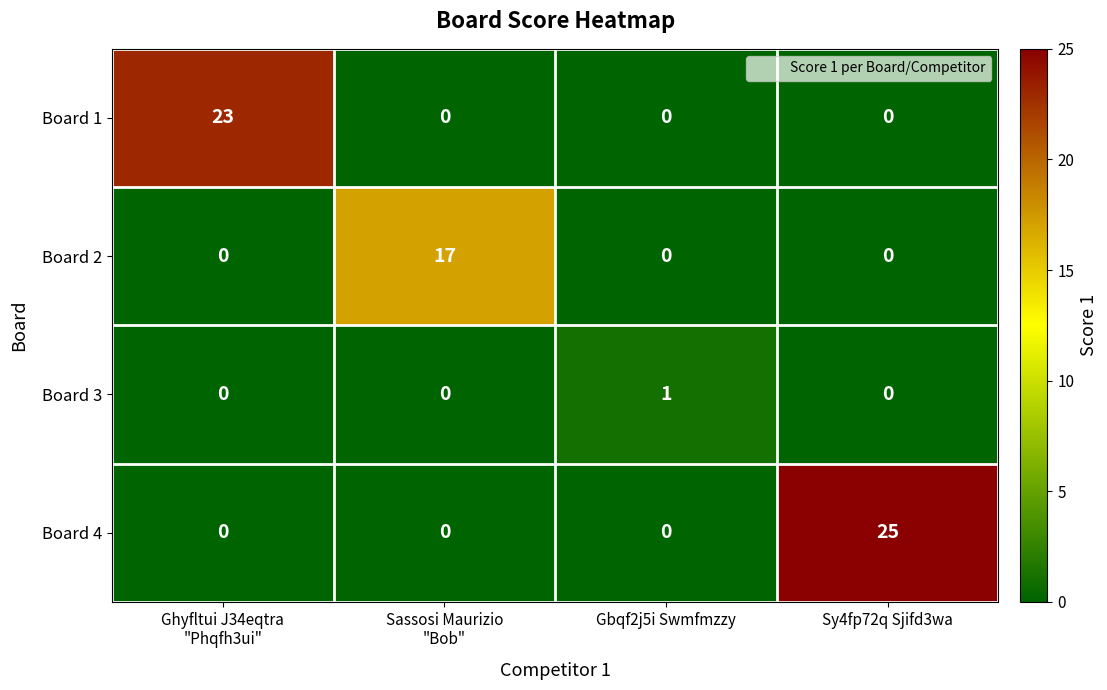

What is the difference between the maximum and minimum values in the Board 4 series?

25